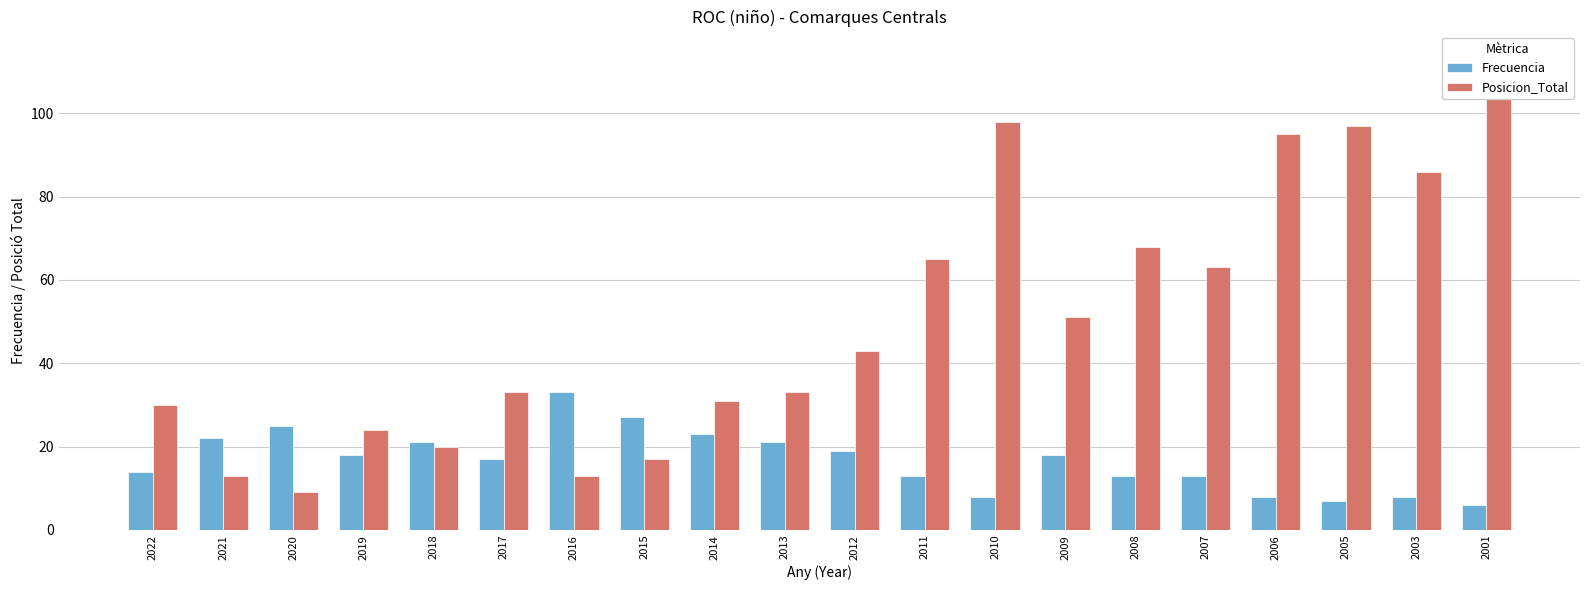

Read the Frecuencia value at 2011, to the nearest 10.

10